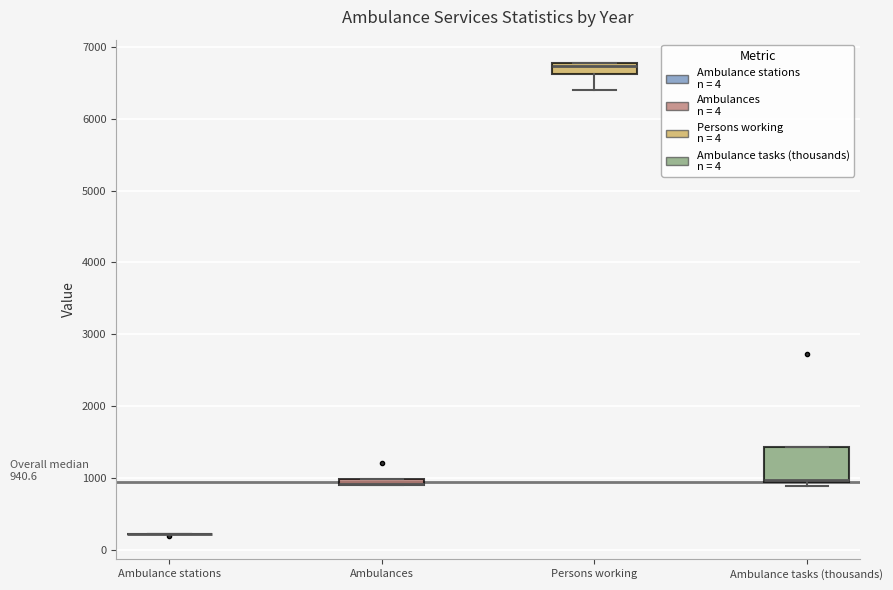

Comparing the boxes themselves (not the whiskers), which one is the tallest?

Ambulance tasks (thousands)